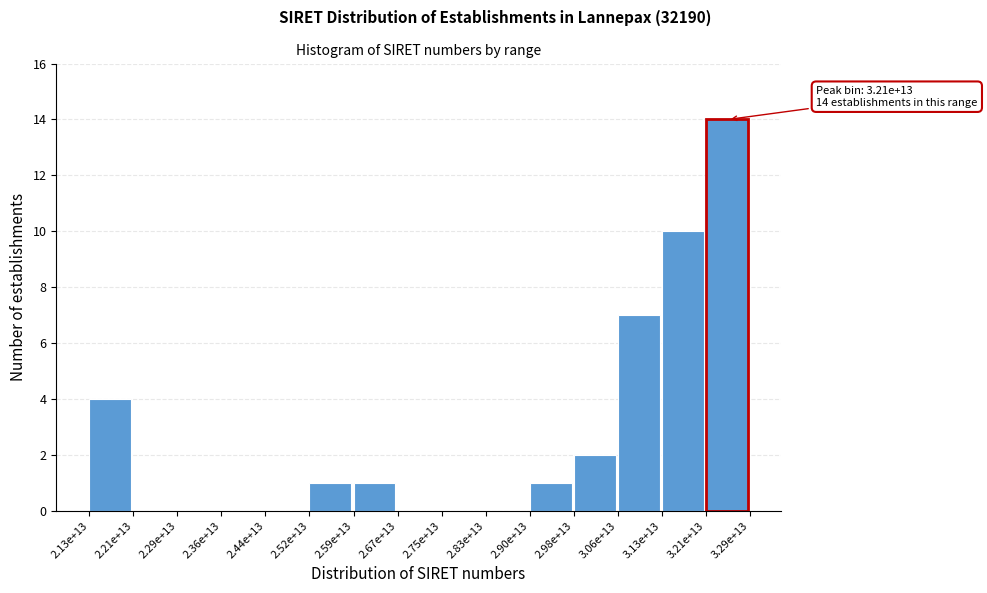

Reading left to right, list all the values displayed in this chart.

2.13e+13=4	2.21e+13=0	2.29e+13=0	2.36e+13=0	2.44e+13=0	2.52e+13=1	2.59e+13=1	2.67e+13=0	2.75e+13=0	2.83e+13=0	2.90e+13=1	2.98e+13=2	3.06e+13=7	3.13e+13=10	3.21e+13=14